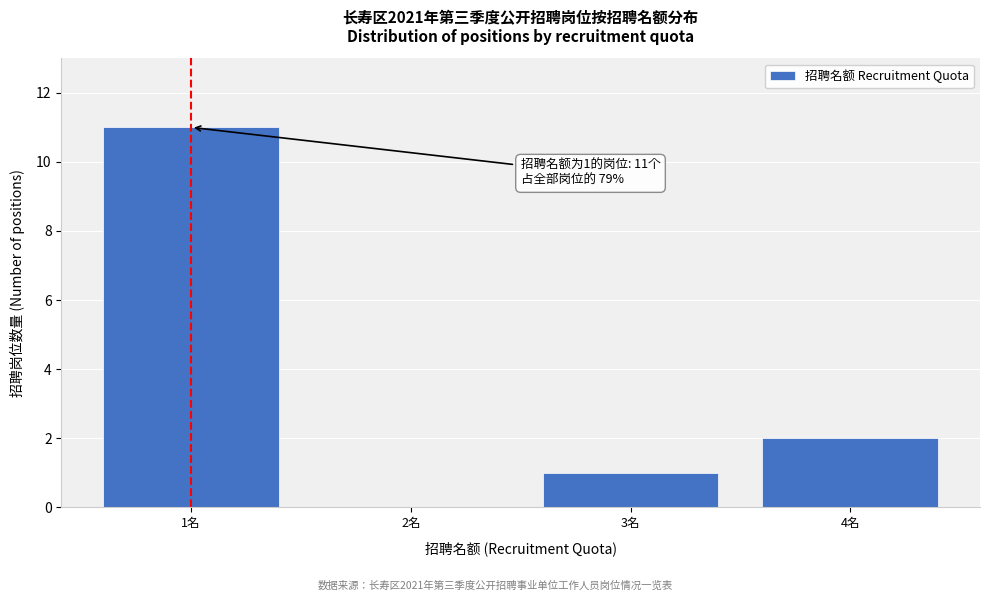

Reading left to right, extract all data points from this chart.

1名=11	2名=0	3名=1	4名=2